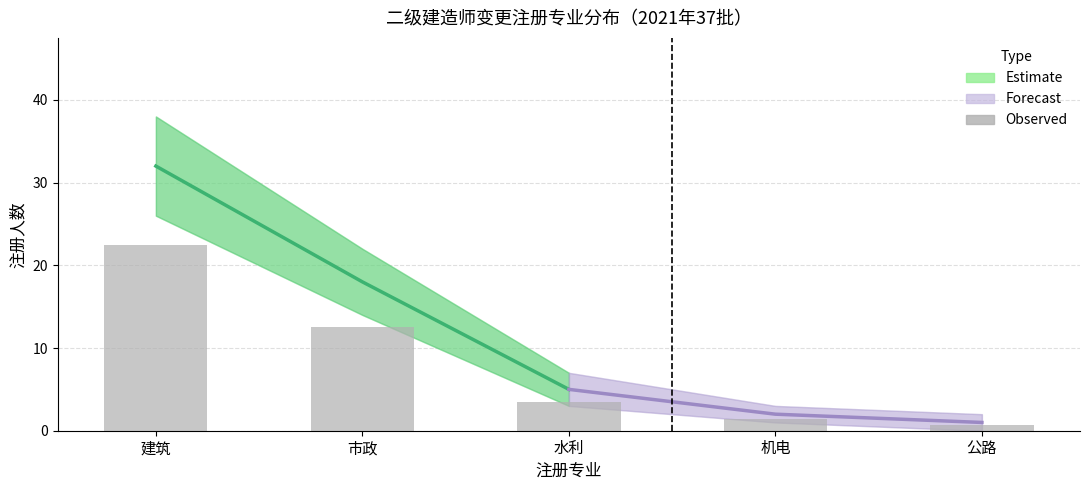

What is the maximum value shown in the chart?

22.4